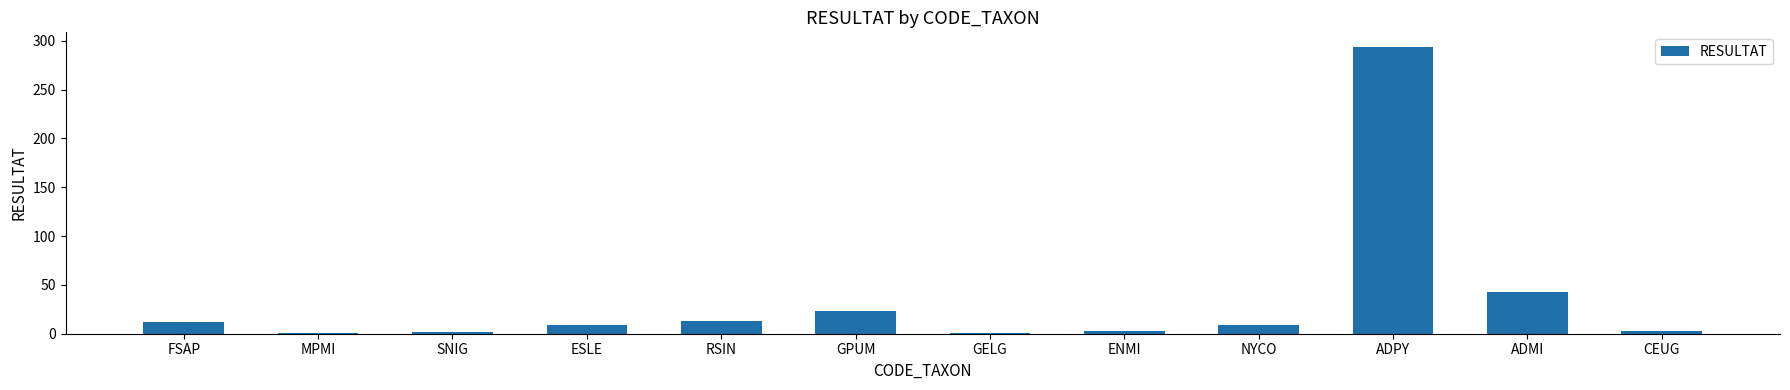

What is the change in value from GPUM to ADMI?

+20